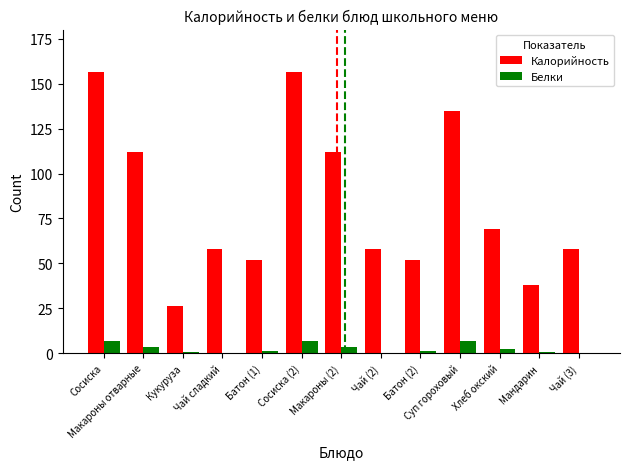

What is the maximum value shown in the chart?

156.6